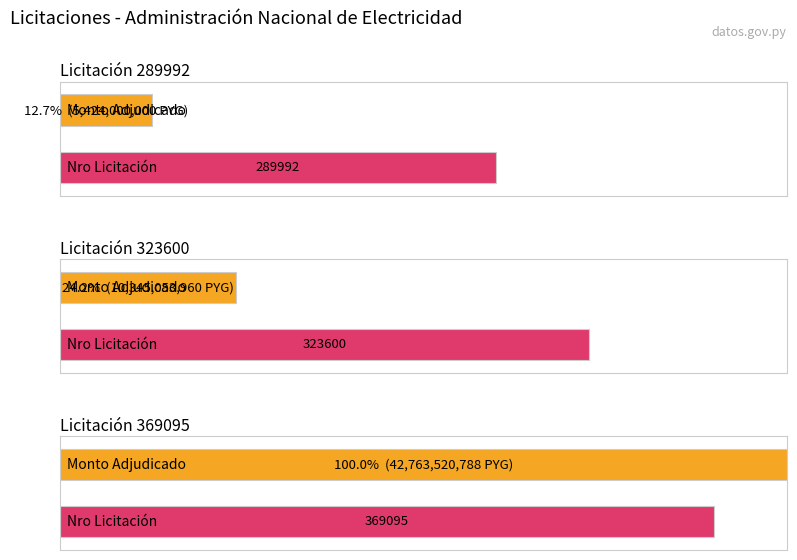

What is the average value?

19510858249